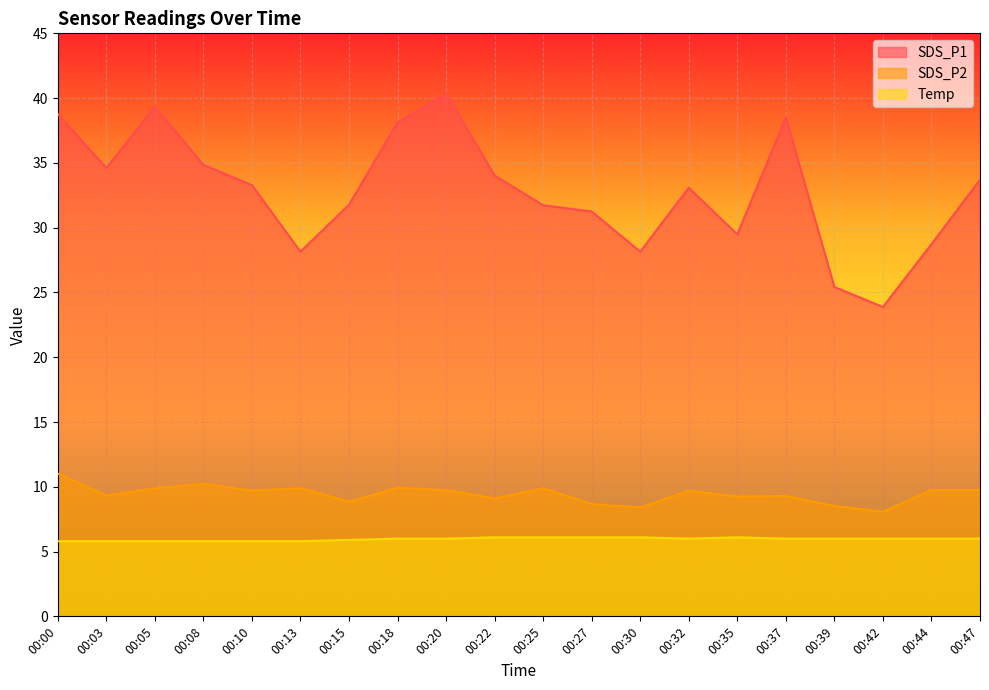

At which category does SDS_P2 reach its first local valley?

00:03